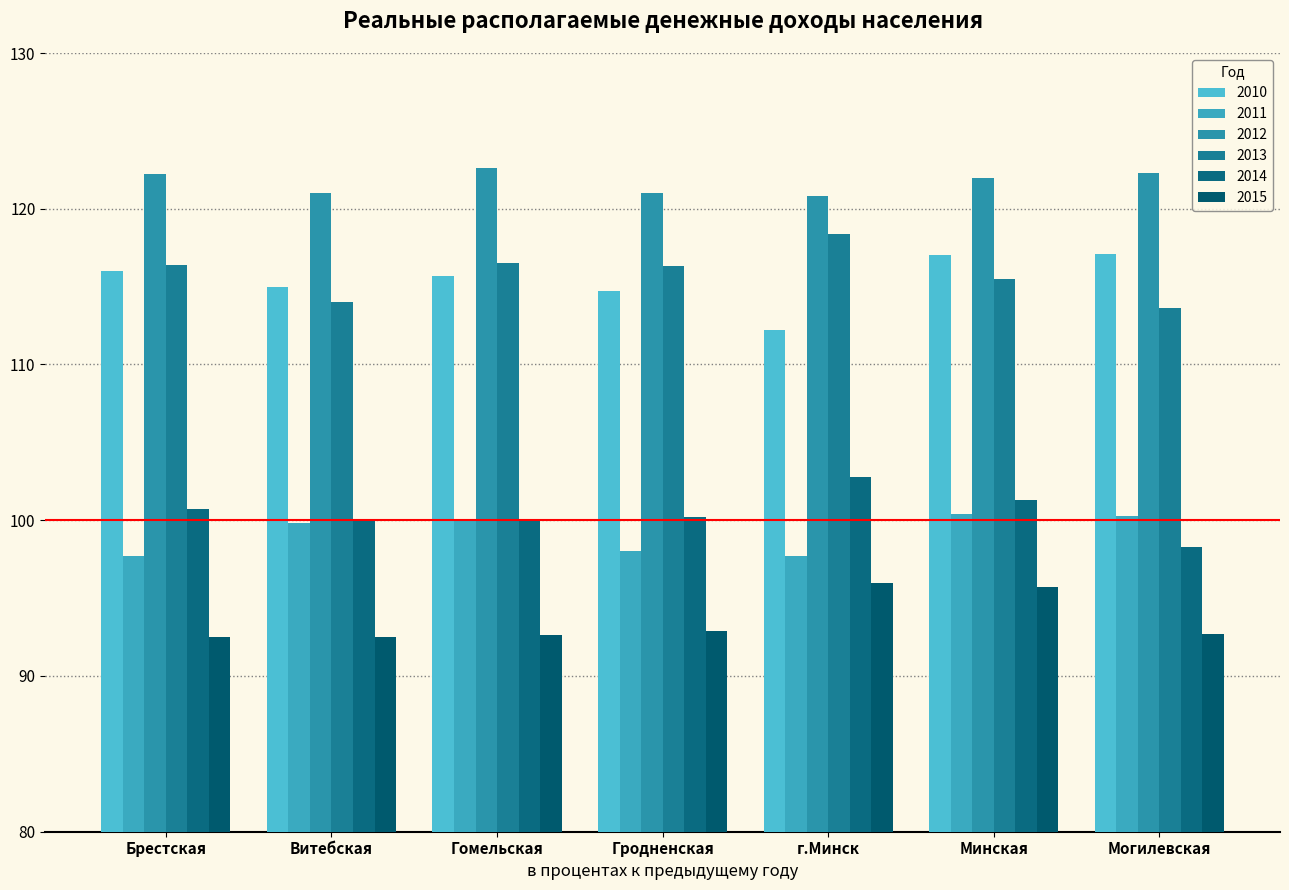

True or false: 2013 has a value of 64.0 at Минская.

False